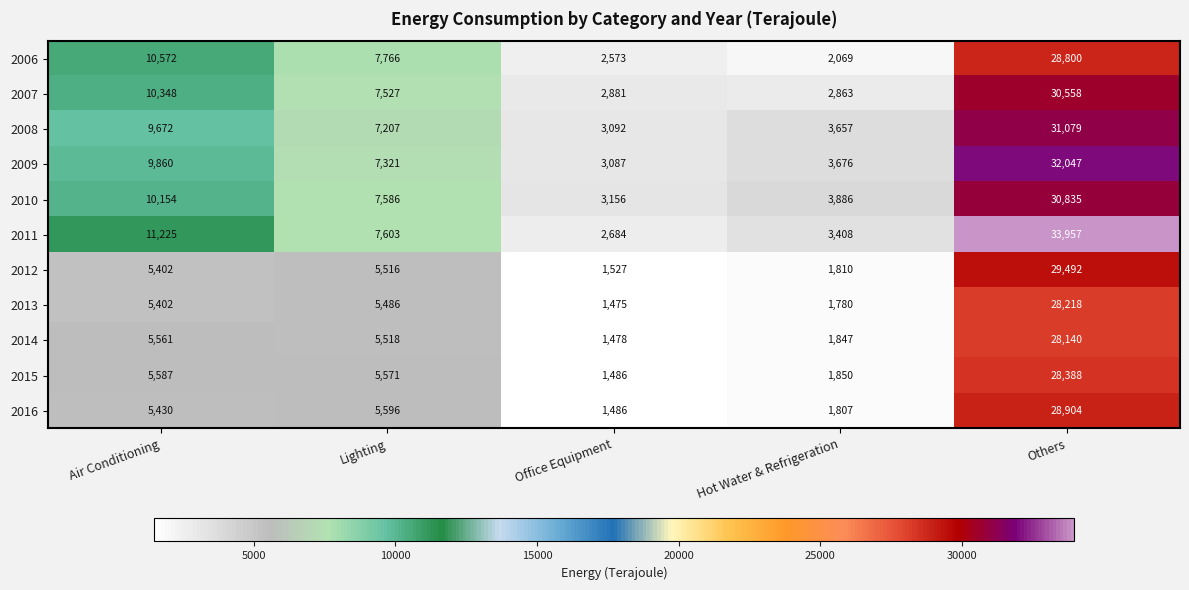

What is the difference between the 2009 values at Lighting and Office Equipment?

4234